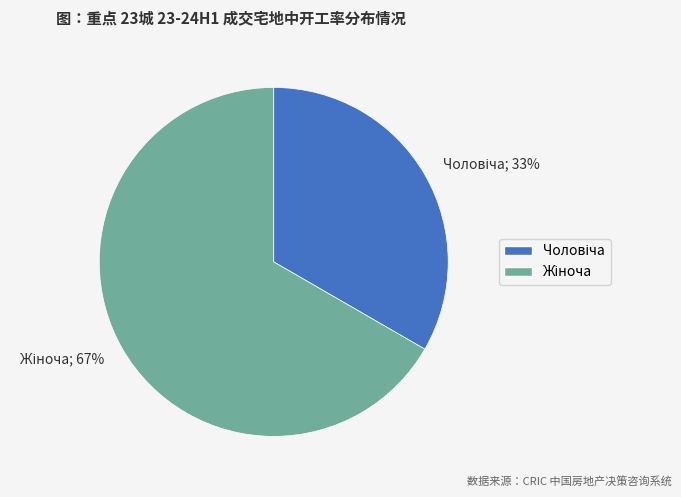

Is there any slice that represents more than half of the pie?

Yes